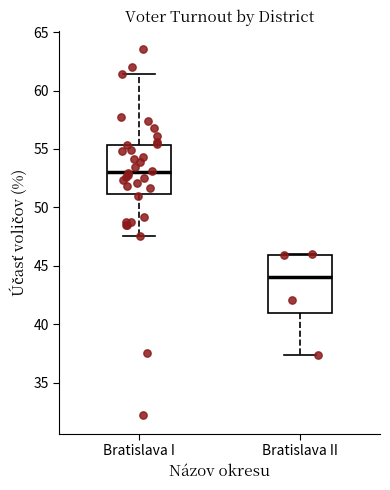

Reading left to right, transcribe this box plot: for each box, give where its median line is, the range the box spans, and where its two whiskers end, as read against the y-axis. The values are not printed on the chart, so give them approximately, as read against the axis.

Bratislava I: median 53.0, box 51.0 to 55.5, whiskers 47.5 to 61.5
Bratislava II: median 44.0, box 41.0 to 46.0, whiskers 37.5 to 46.0